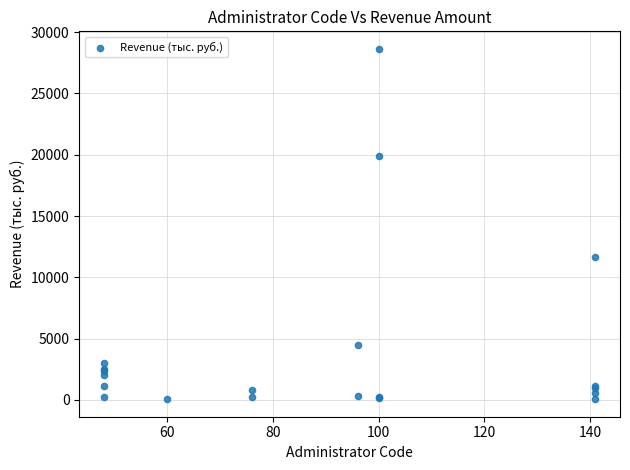

What Y value in the scatter plot is closest to 14346?

11656.2